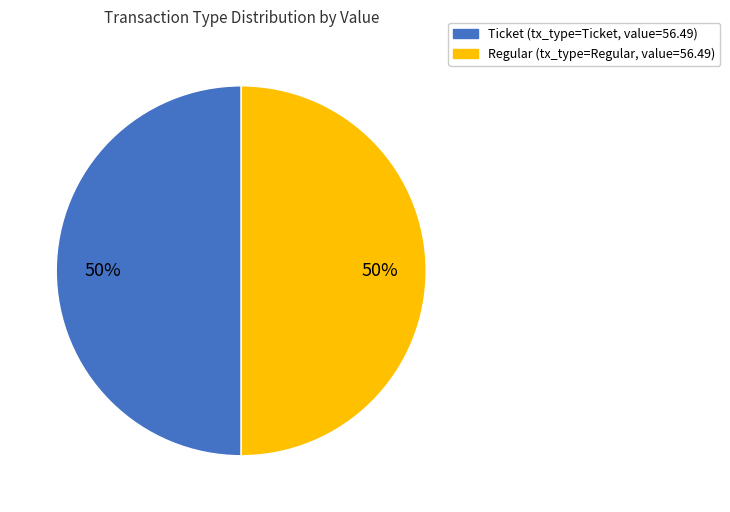

To the nearest percent, what is the average slice percentage?

50%